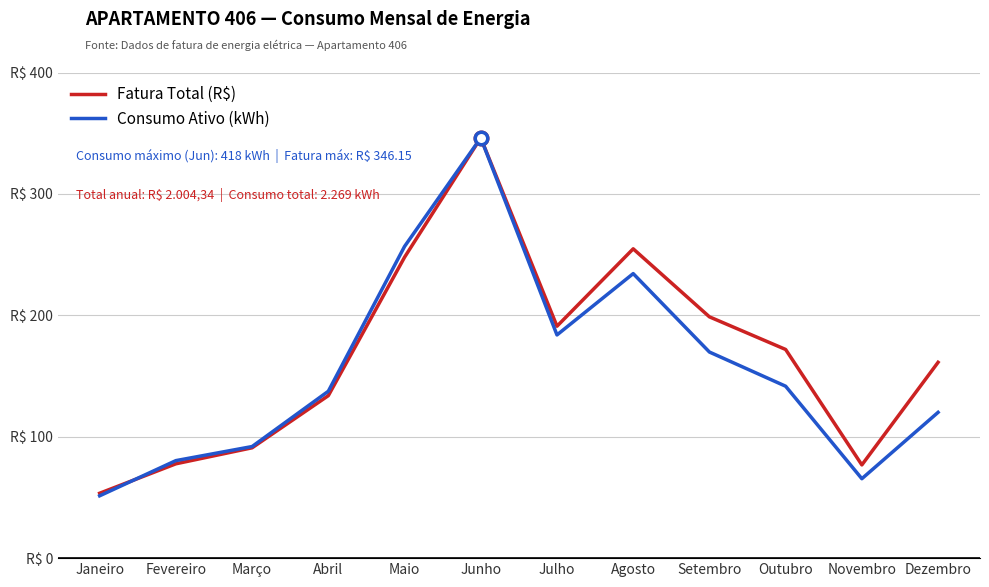

Where is the first local minimum for Consumo Ativo (kWh)?

Julho